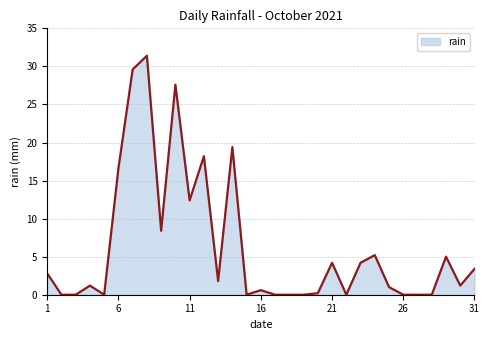

What is the greatest value displayed?

31.4